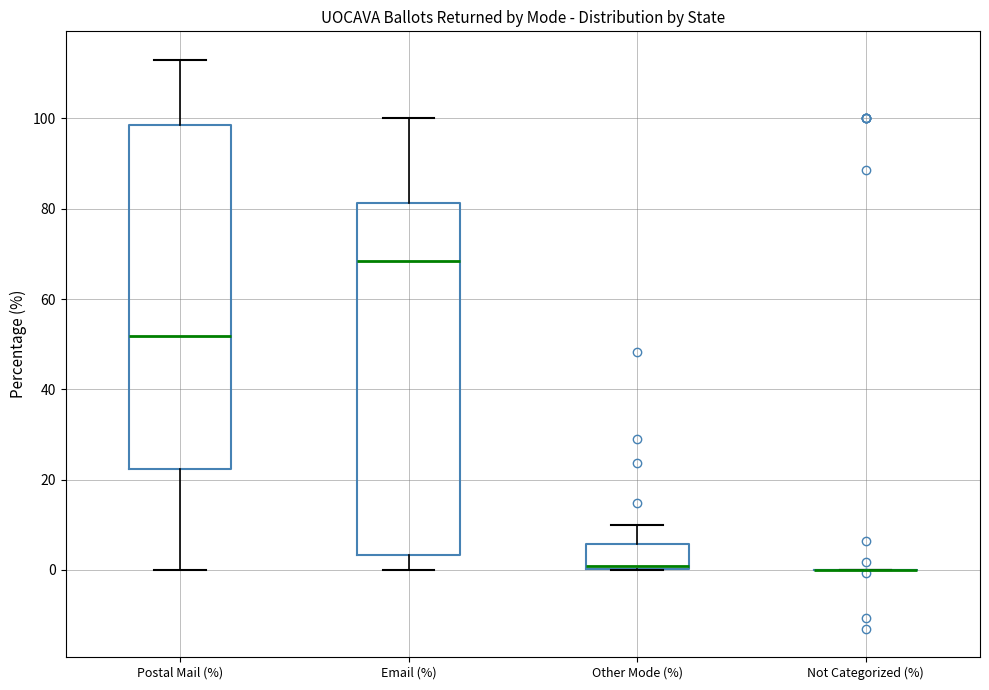

Reading left to right, read every box against the y-axis: the position of its median line, the range the box covers, and the ends of its whiskers. The values are not printed on the chart, so give them approximately, as read against the axis.

Postal Mail (%): median 52, box 22 to 98, whiskers 0 to 112
Email (%): median 68, box 4 to 82, whiskers 0 to 100
Other Mode (%): median 0 (just above the box's lower edge), box 0 to 6, whiskers 0 to 10
Not Categorized (%): box collapsed to a line at 0, whiskers 0 to 0